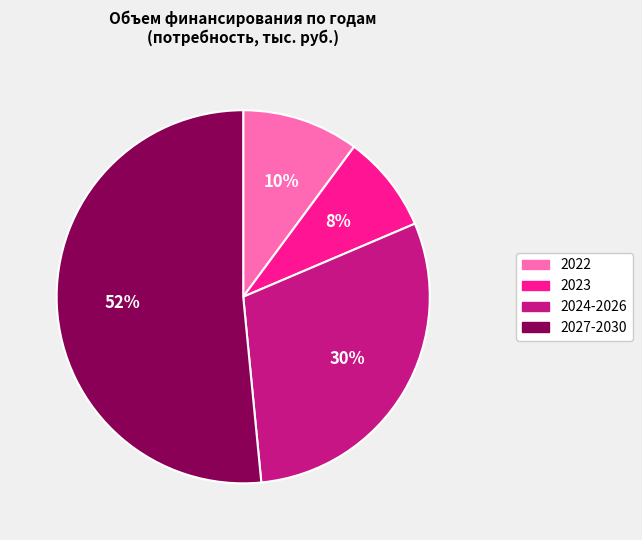

Which slice is the largest?

2027-2030